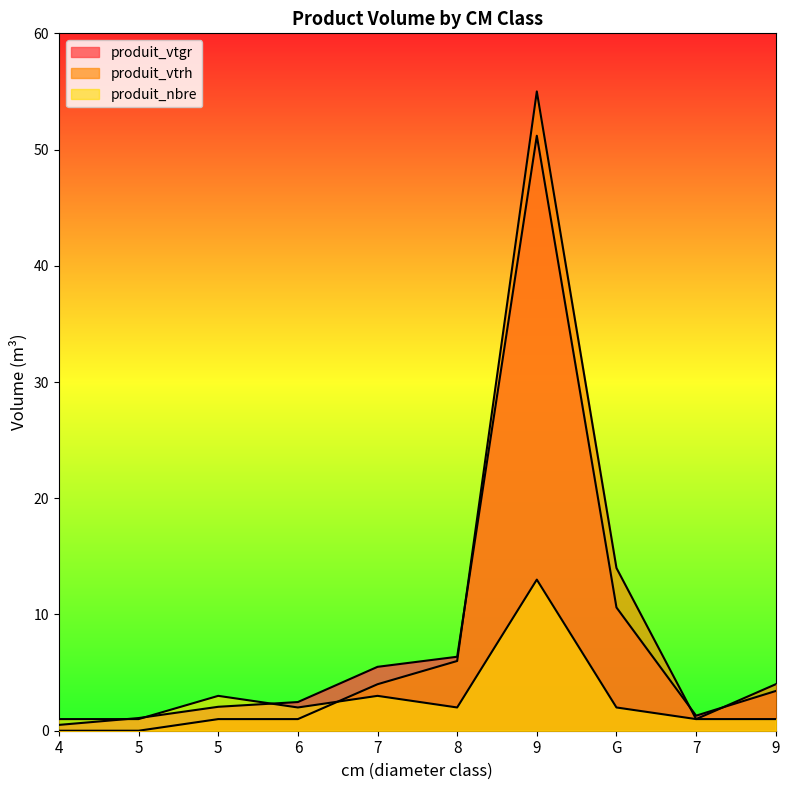

Where do produit_vtgr and produit_vtrh first cross each other?

8 and 9